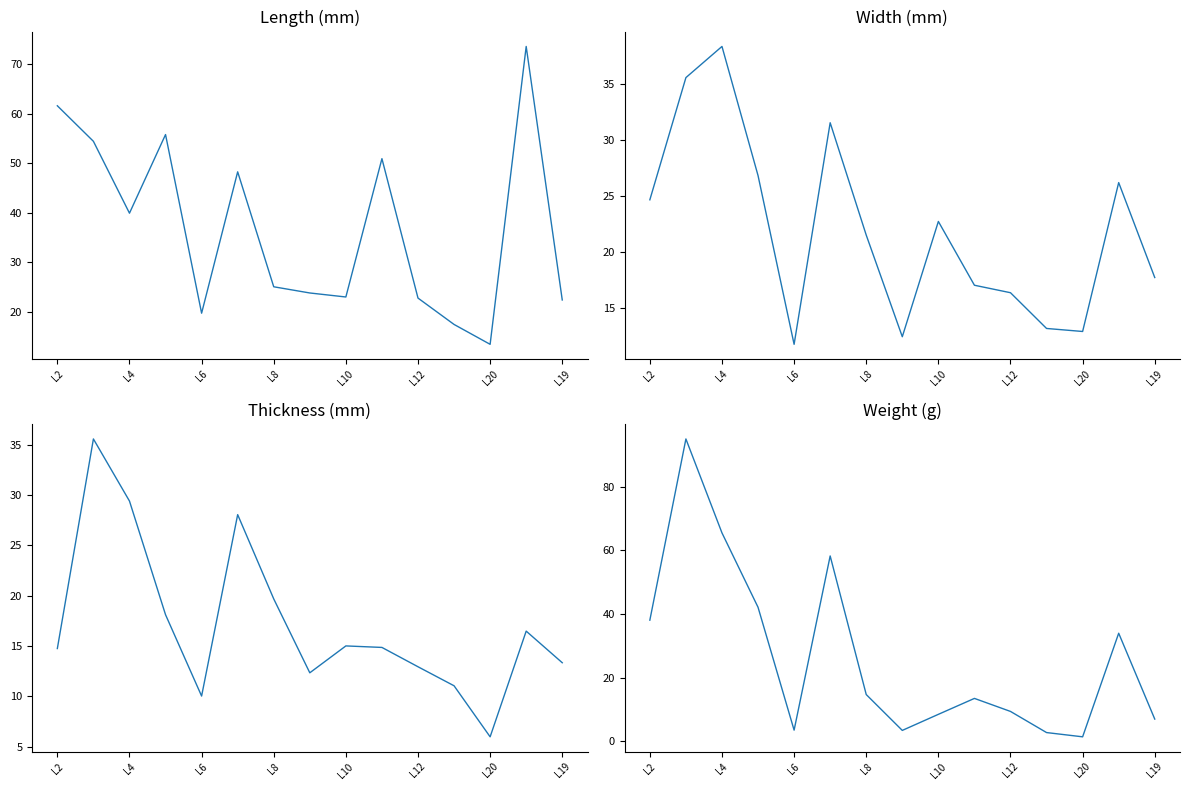

Read the Thickness (mm) value at L2.

14.8